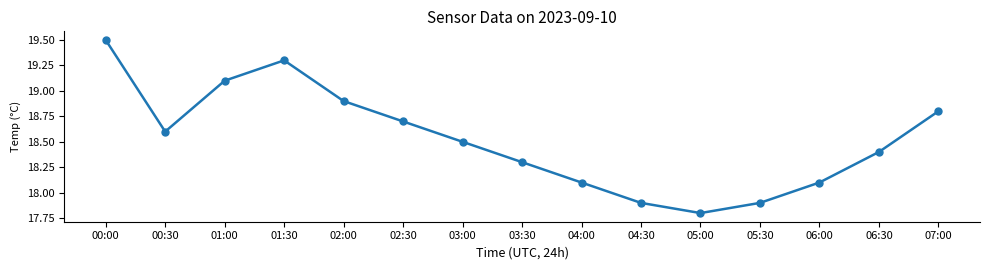

What is the value of the 11th point from the left?

17.8